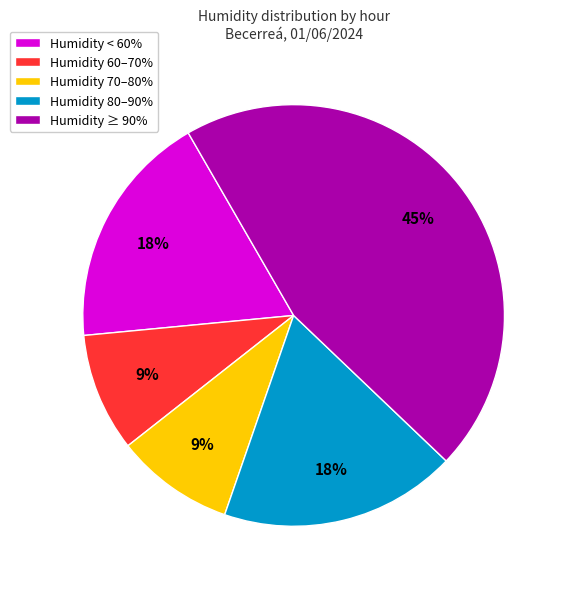

Approximately how many times larger is the value at Humidity < 60% compared to Humidity 70–80%?

2.0